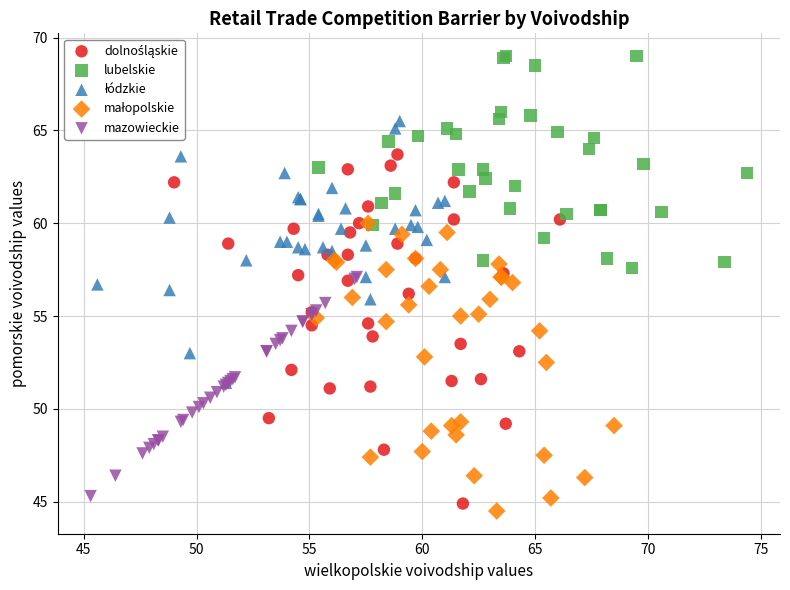

Which series contains the highest Y value?

lubelskie